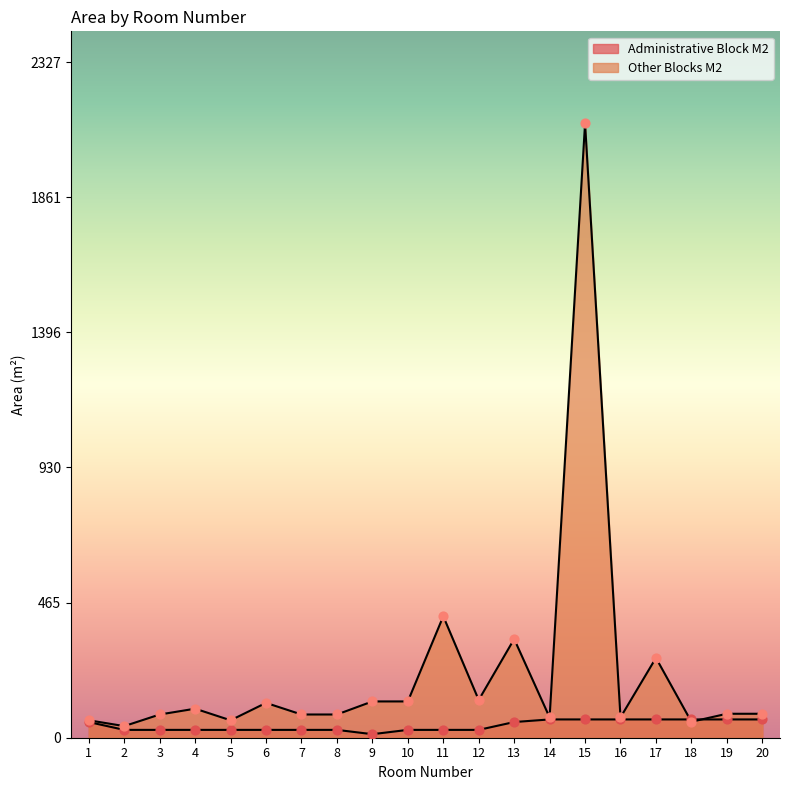

What is the total value across all series at 2?

67.0